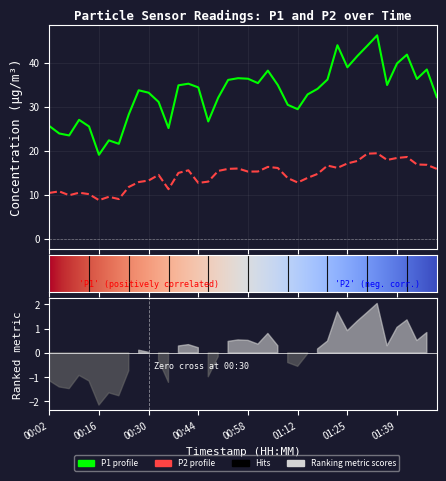

True or false: P2 and P1 cross at least once.

False